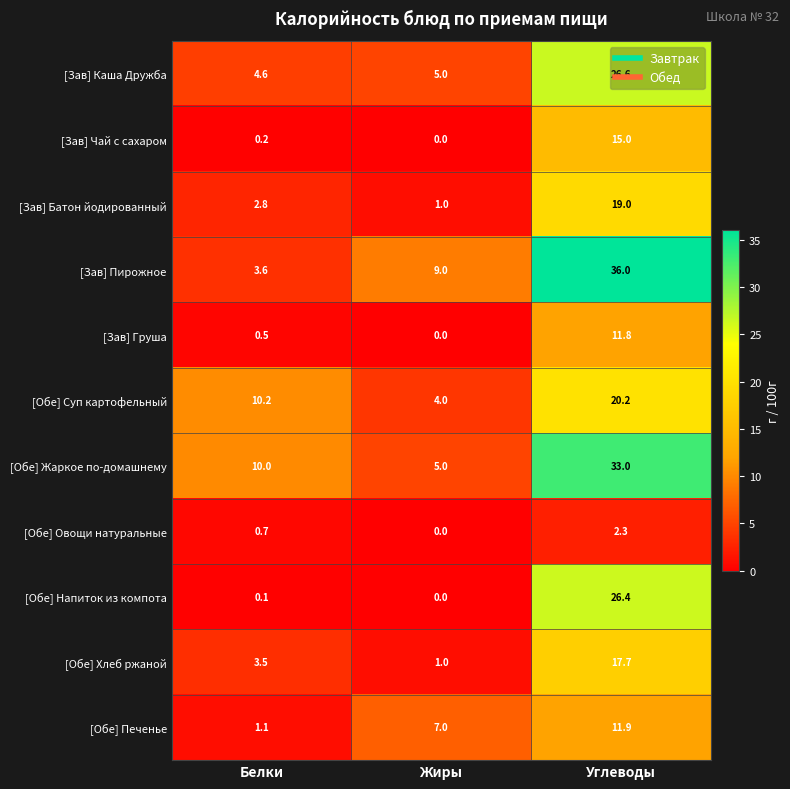

What is the difference between the maximum and minimum values in the [Обе] Суп картофельный series?

16.2